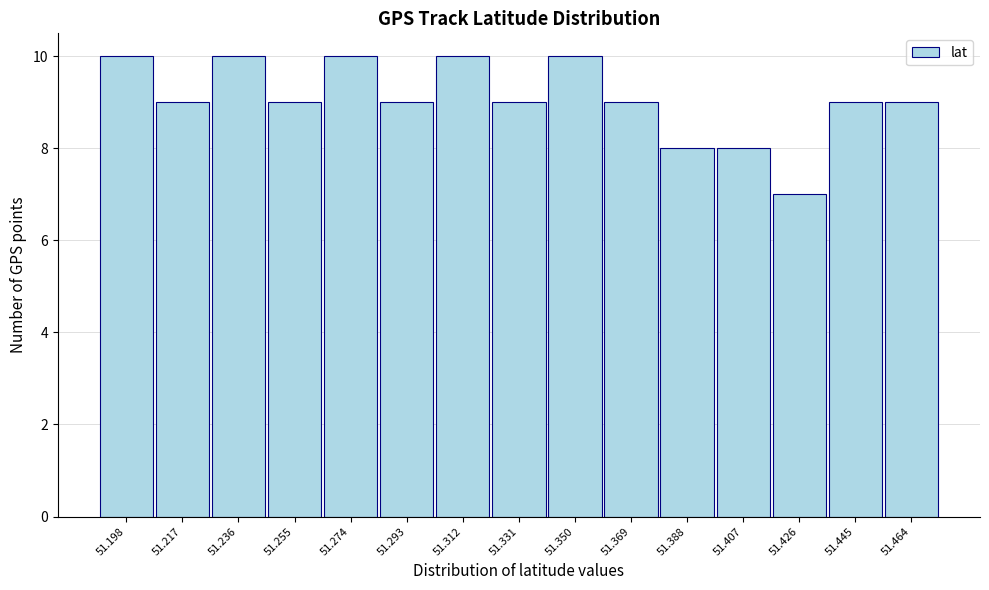

Reading left to right, transcribe this chart: for each bar, give the range it covers on the x-axis and its height. Neither the bar edges nor the heights are printed on the chart, so give them approximately, as read against the axes.

51.190 to 51.208: 10
51.208 to 51.226: 9
51.226 to 51.246: 10
51.246 to 51.264: 9
51.264 to 51.284: 10
51.284 to 51.302: 9
51.302 to 51.322: 10
51.322 to 51.340: 9
51.340 to 51.360: 10
51.360 to 51.378: 9
51.378 to 51.398: 8
51.398 to 51.416: 8
51.416 to 51.436: 7
51.436 to 51.454: 9
51.454 to 51.474: 9